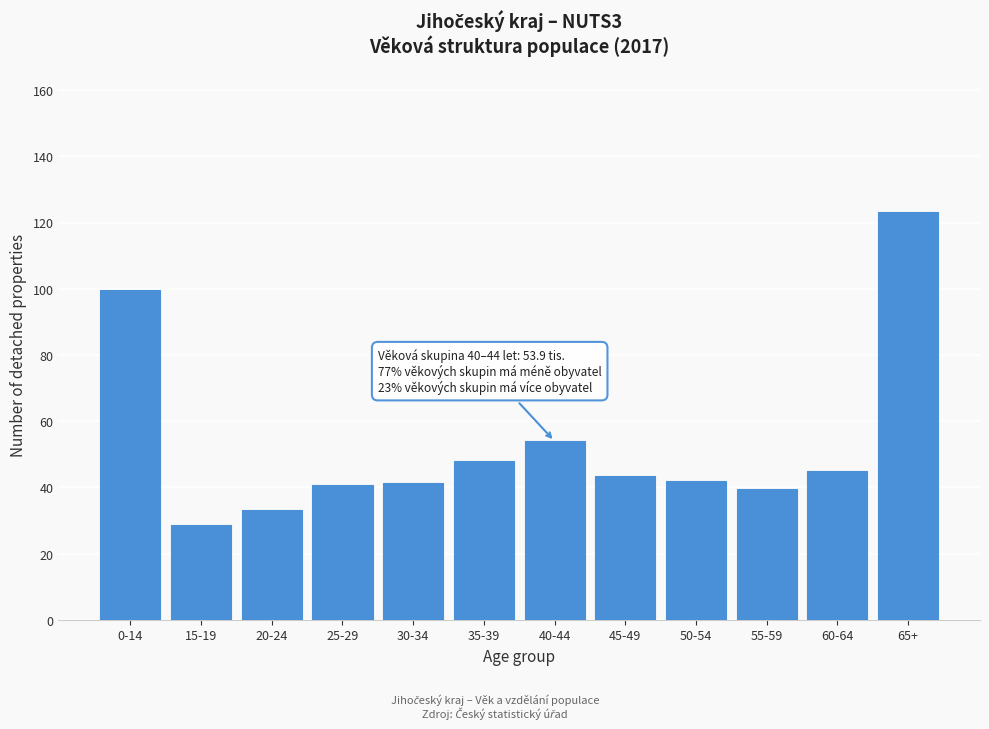

What is the smallest value displayed?

28.7